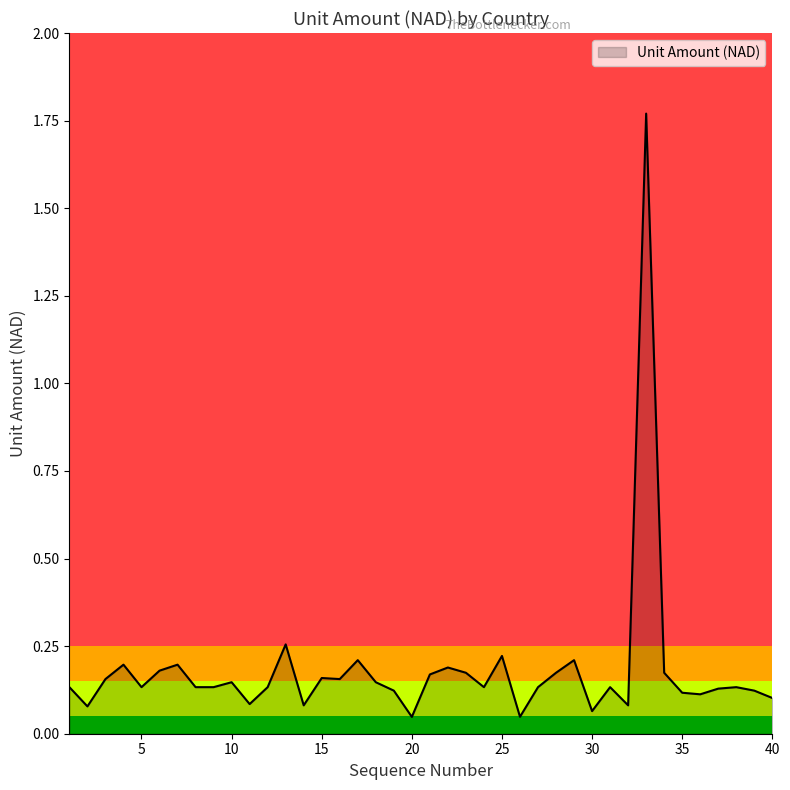

How many lines are shown in the chart?

1